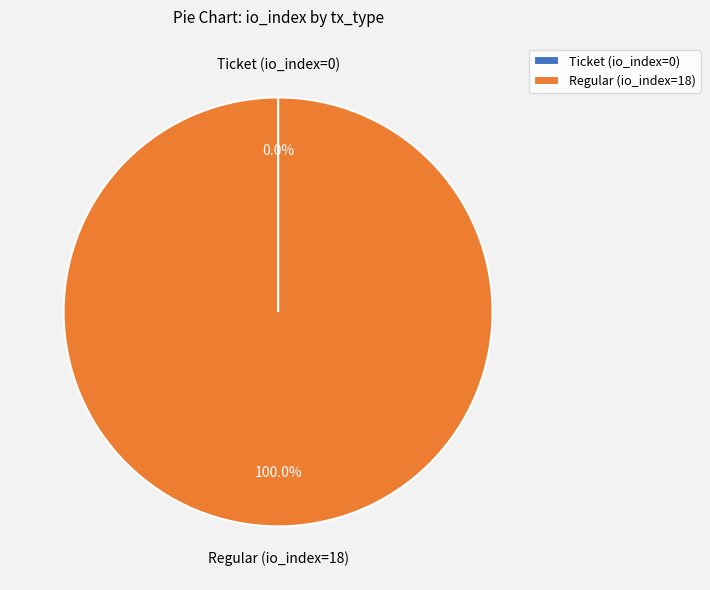

What is the largest slice in the pie chart?

Regular (io_index=18)